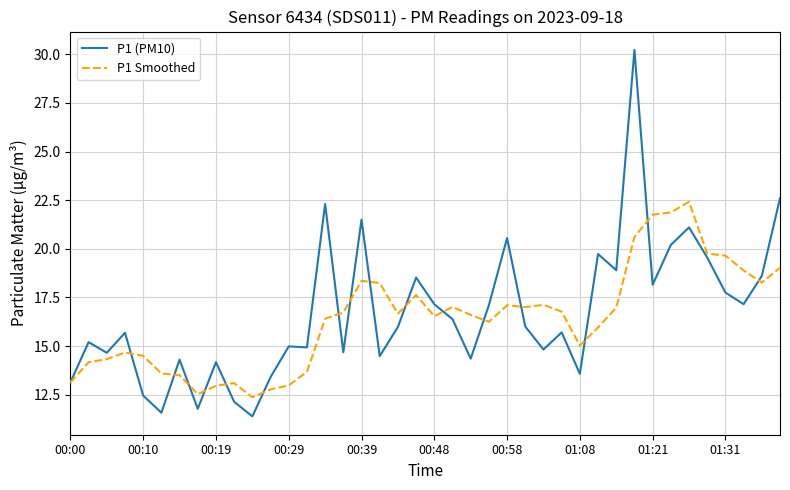

Which series has the largest range (max minus min)?

P1 (PM10)